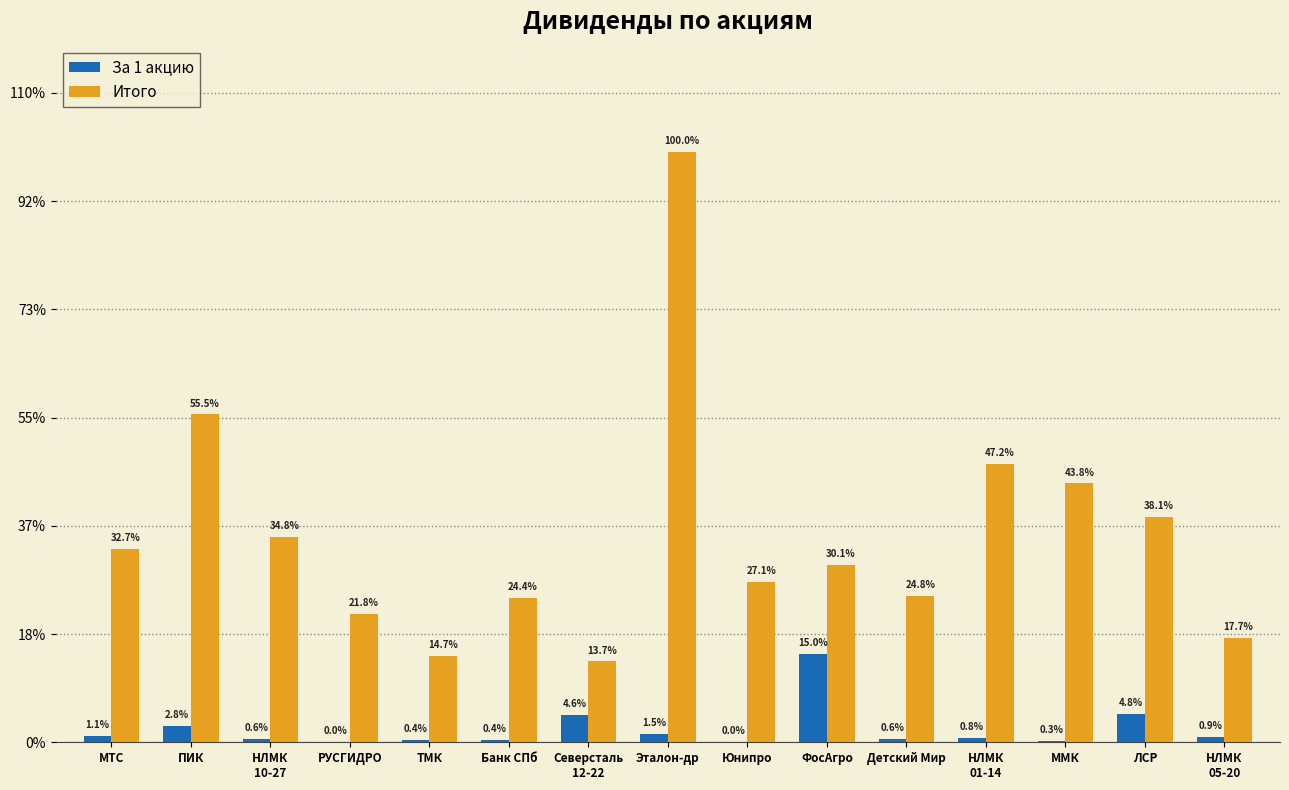

Which category has the highest value in the Итого series?

Эталон-др